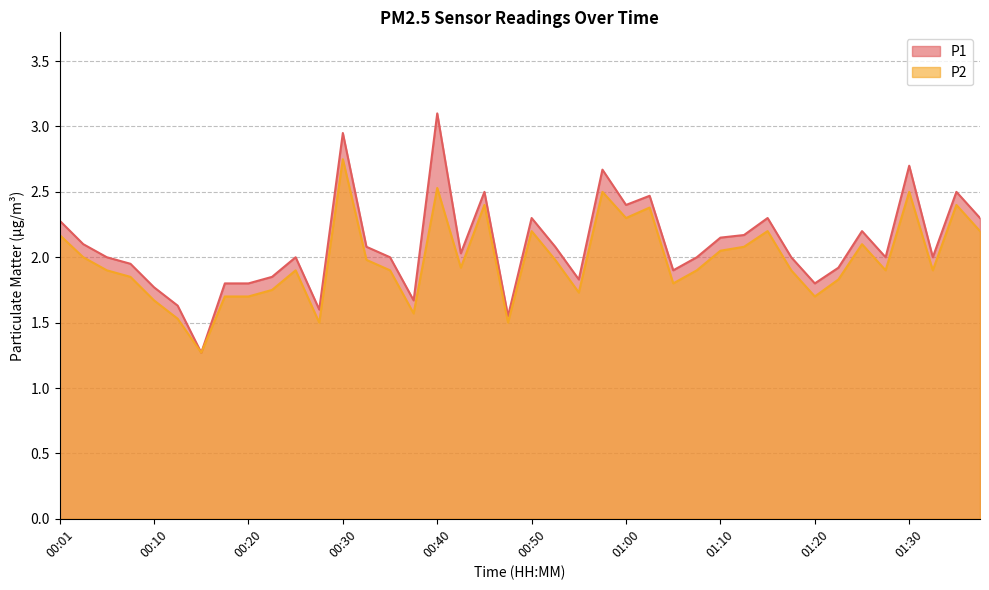

Is the value of P2 at 01:23 greater than the value of P1 at 01:38?

No